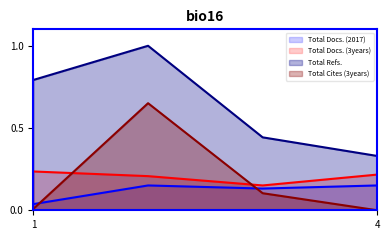

What is the difference between the highest and lowest values at 3?

0.3